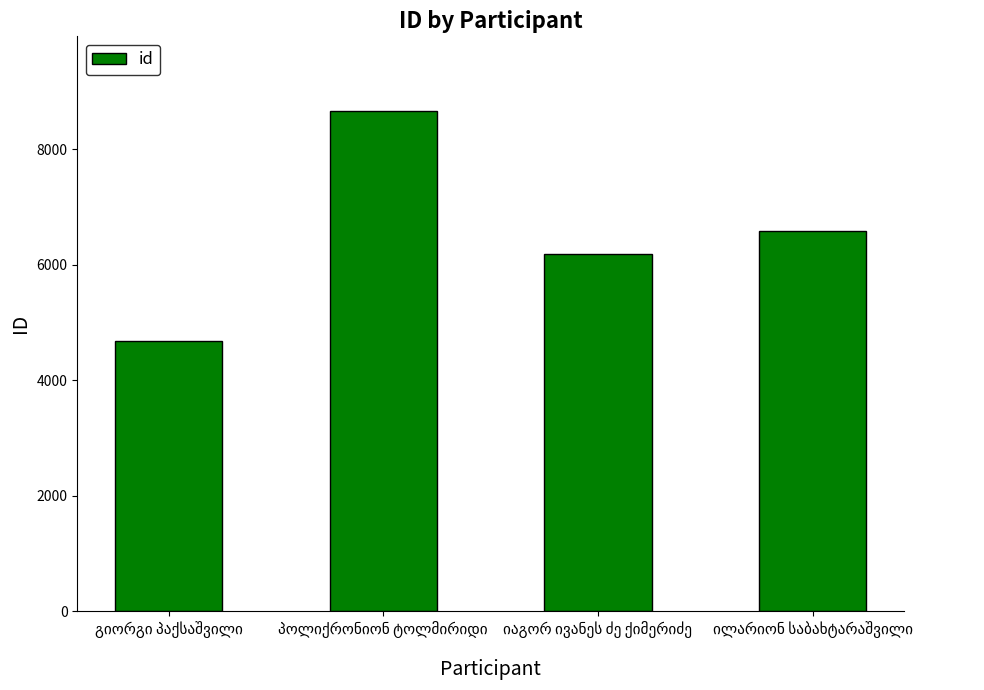

What is the sum of all values?

26098